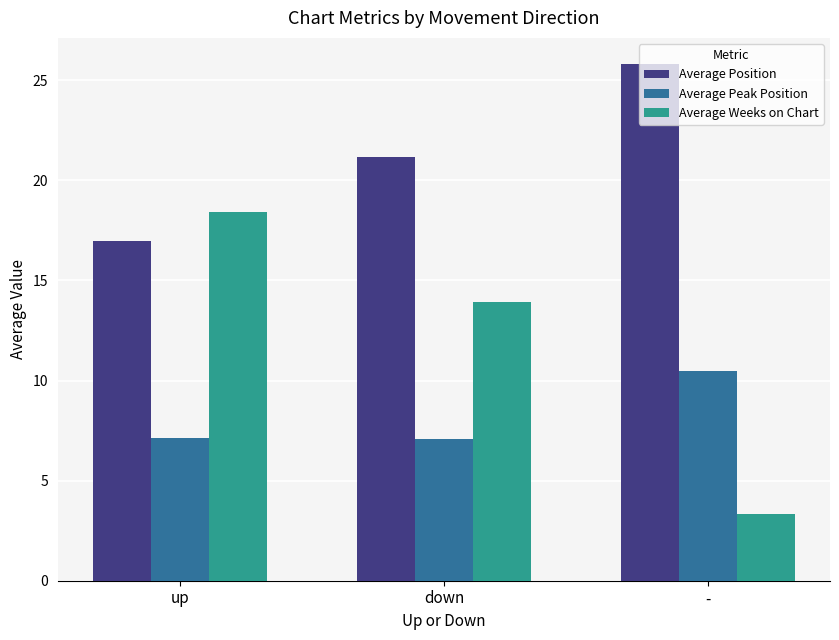

Rank the series by their maximum value, from lowest to highest.

Average Peak Position, Average Weeks on Chart, Average Position